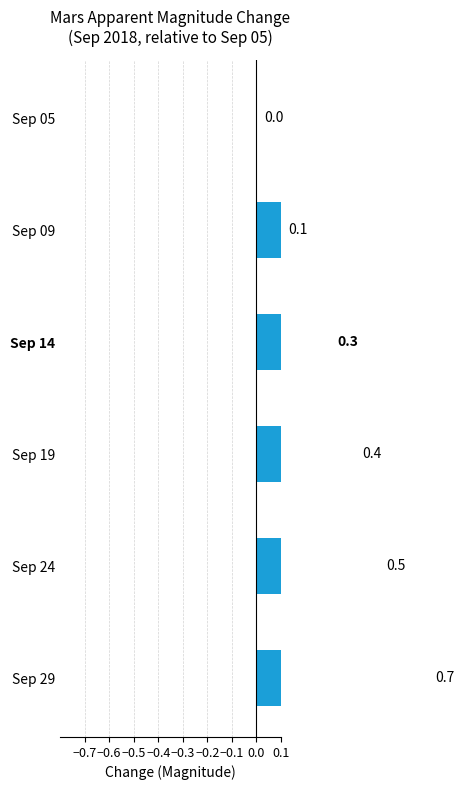

How many values exceed 0?

5